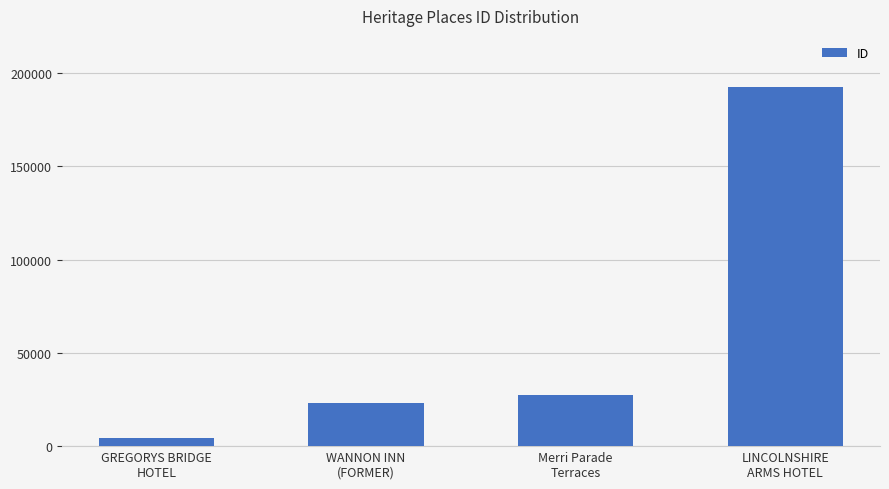

What is the value of the 1st bar from the left?

4574